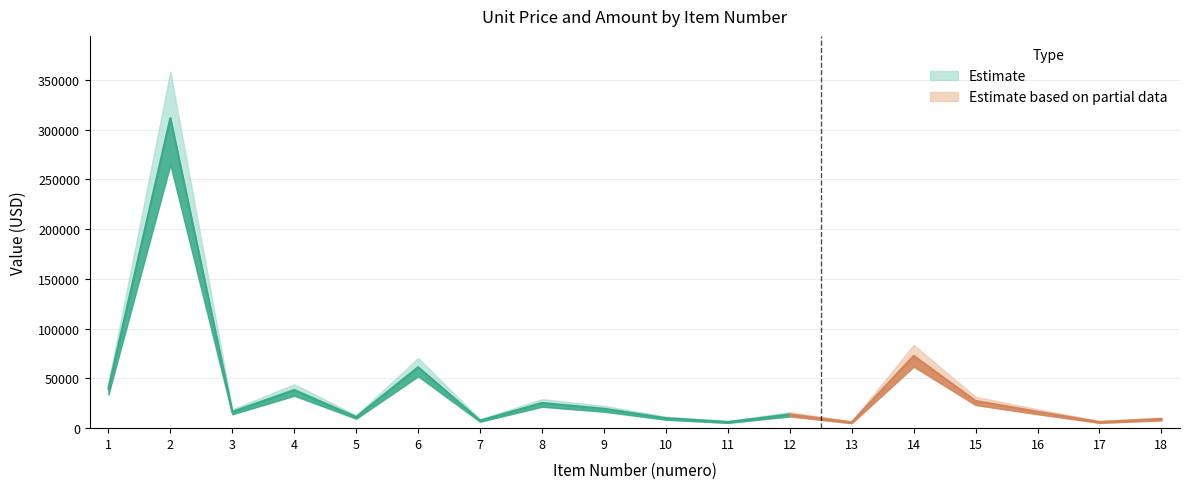

Which has a higher value, 11 or 16?

16